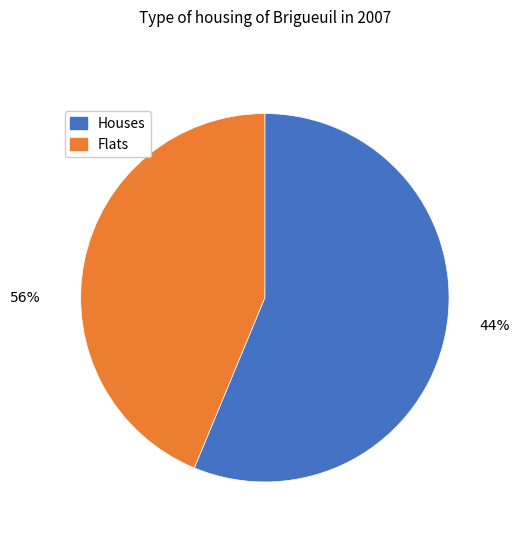

Which has a higher value, 4 or 6?

4